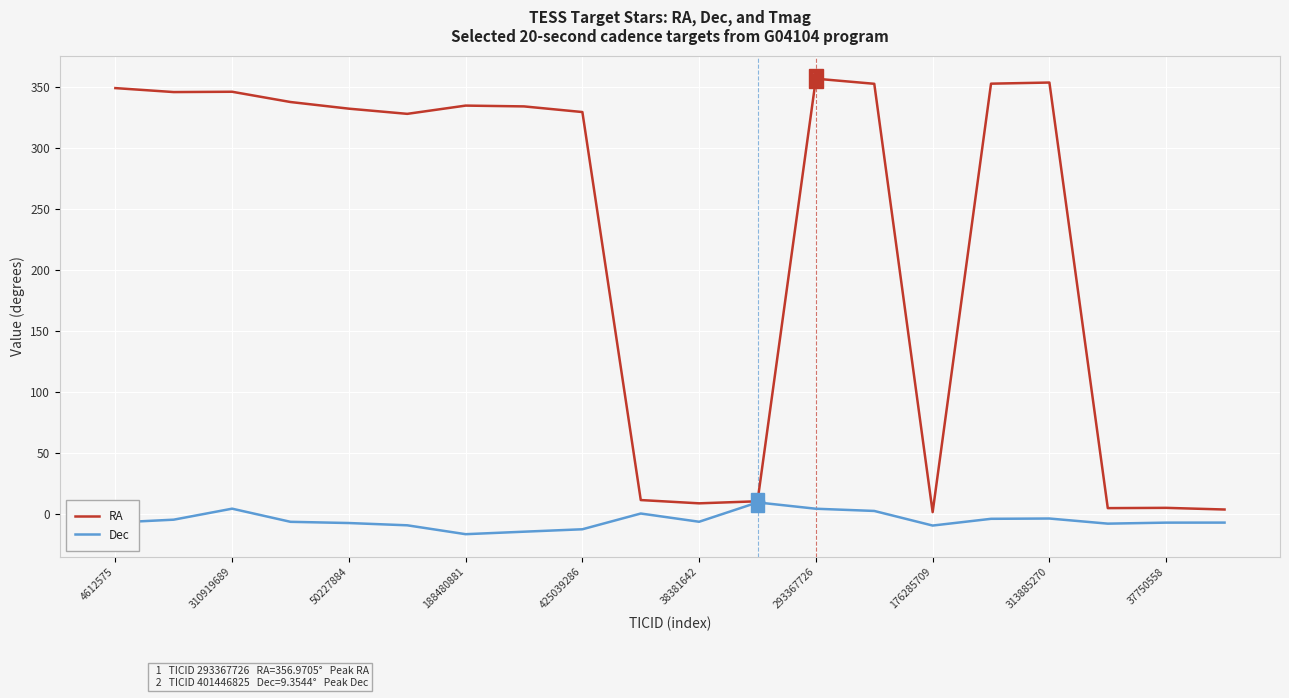

What are all the series names shown in the legend?

RA, Dec